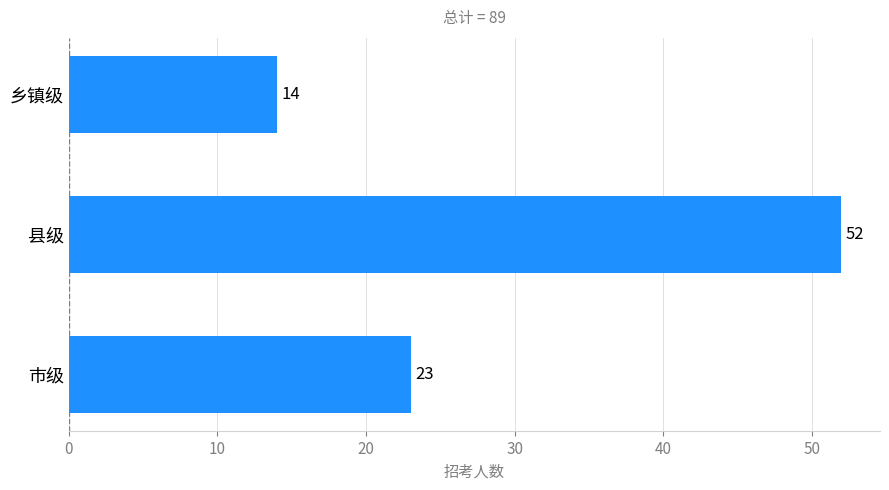

Which category has the highest value across all series?

县级